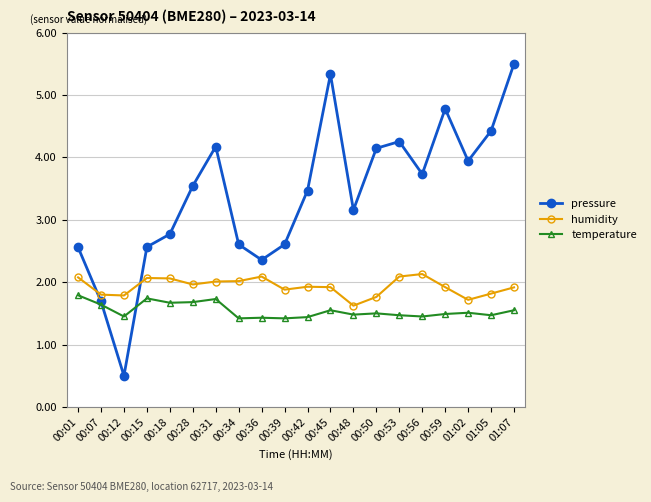

Rank the series at 00:53 from lowest to highest value.

temperature, humidity, pressure